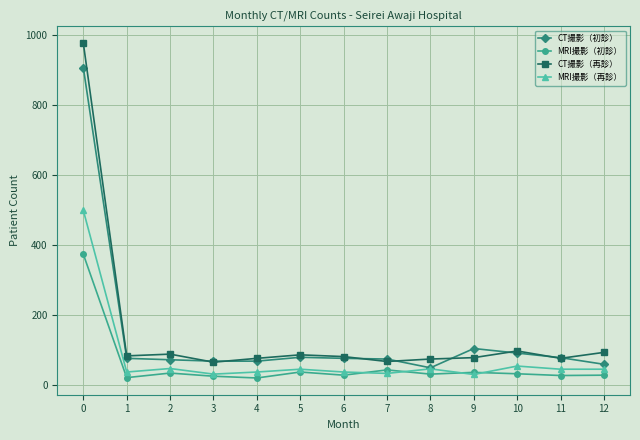

How many lines are shown in the chart?

4